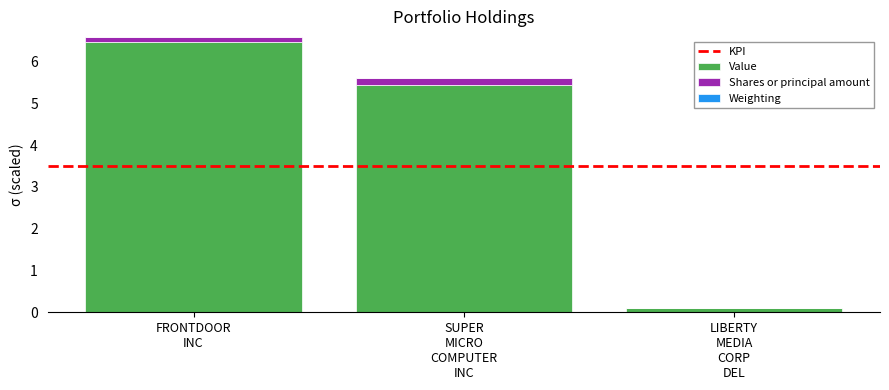

What is the highest value of the Value series?

6.5